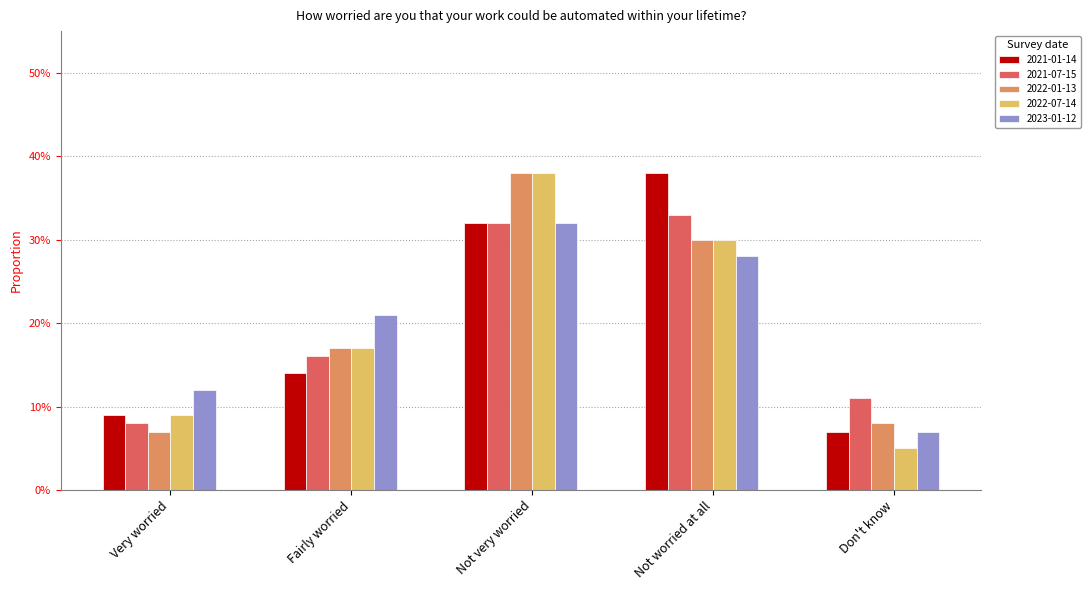

What are all the series names shown in the legend?

2021-01-14, 2021-07-15, 2022-01-13, 2022-07-14, 2023-01-12